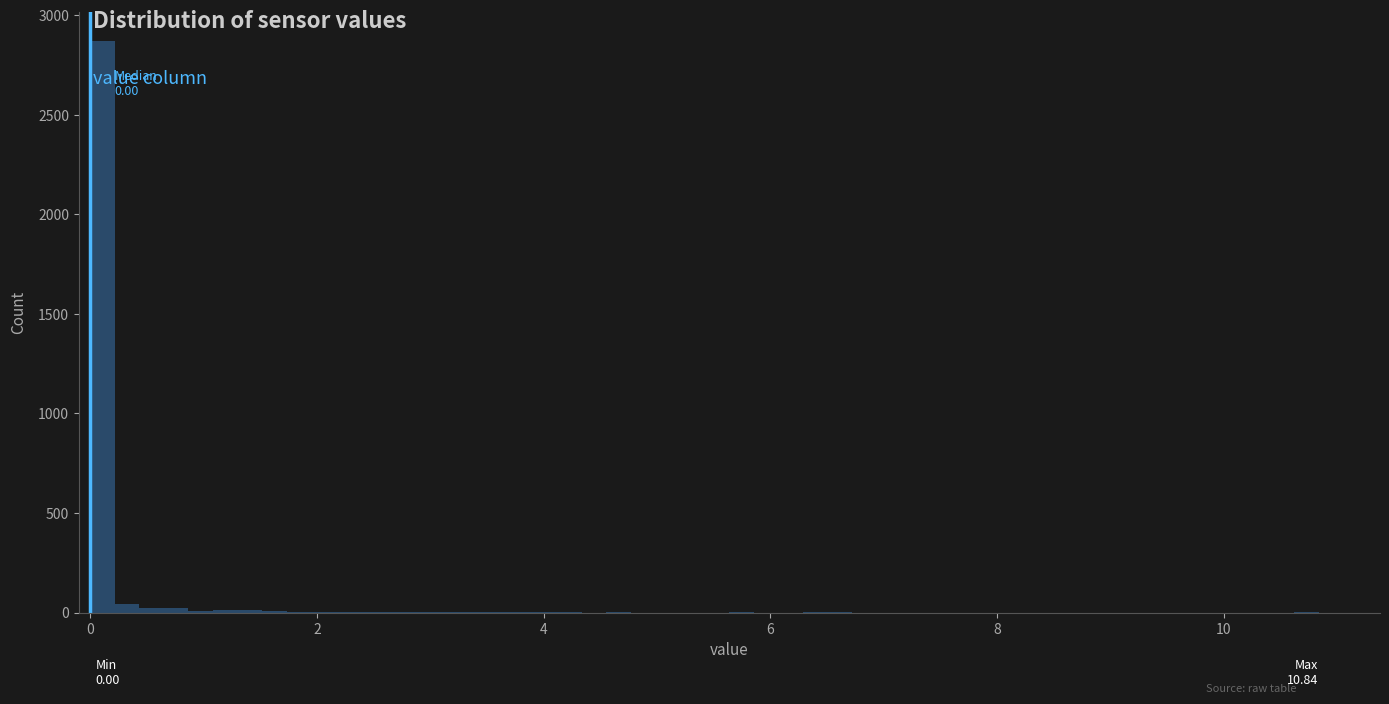

Around what value on the x-axis is the tallest bar? Give the approximate position of its centre, as read against the axis.

0.2